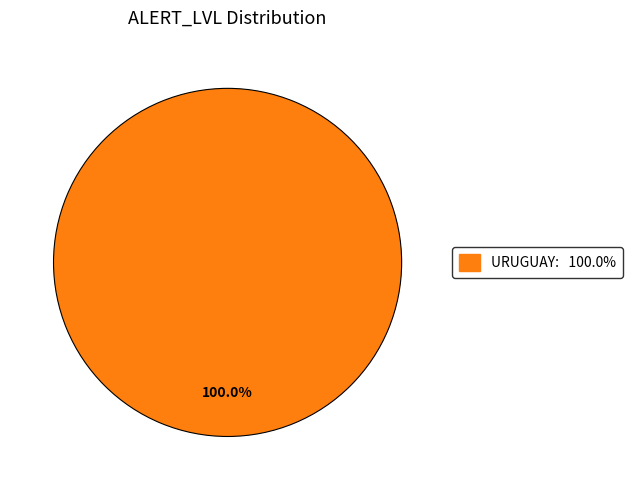

Does any single category account for the majority?

Yes